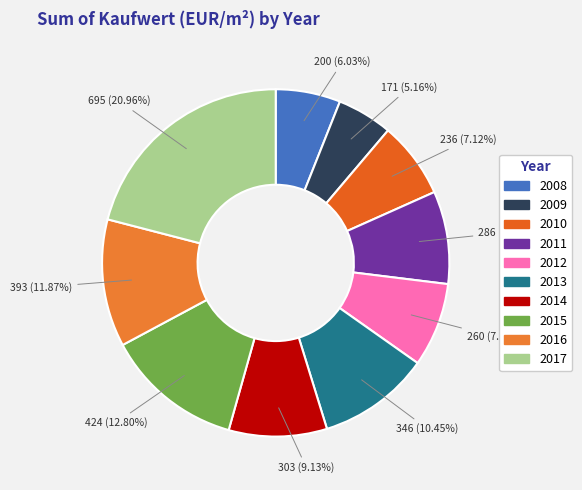

To the nearest percent, what portion does 2013 represent?

10%